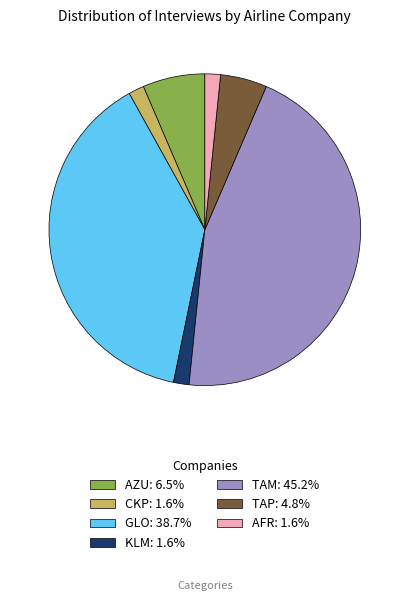

Is CKP: 1.6% the majority of the pie?

No